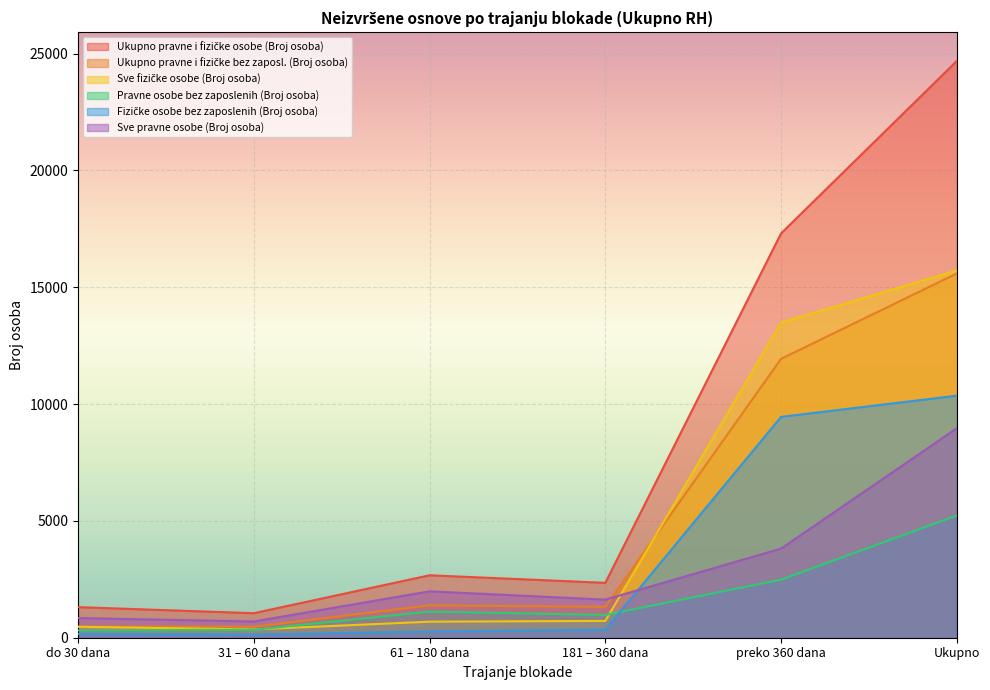

Between do 30 dana and 31 – 60 dana, which series saw the biggest shift?

Ukupno pravne i fizičke osobe (Broj osoba)